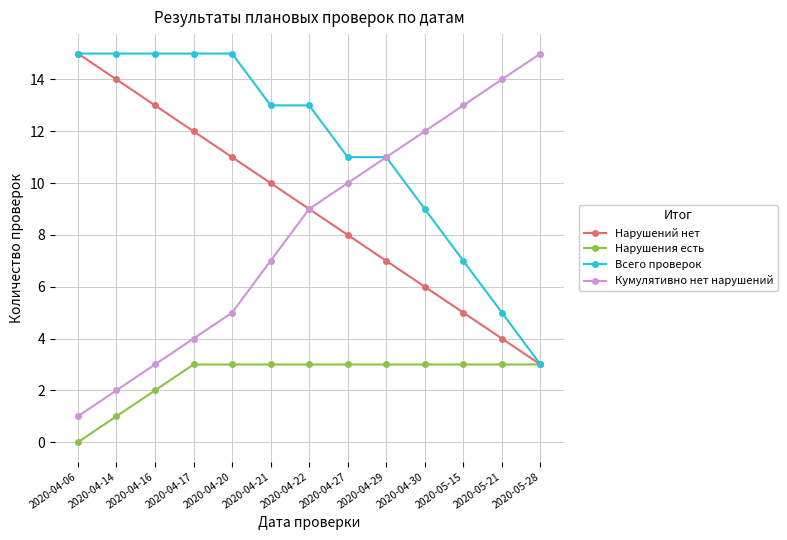

What is the lowest value of the Всего проверок series?

3